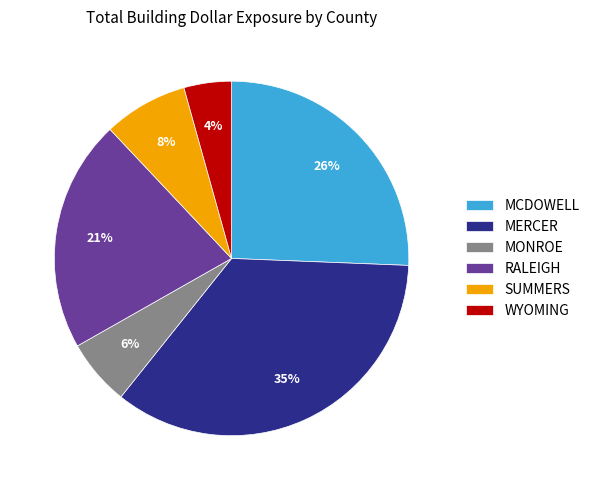

Does WYOMING account for over 50% of the chart?

No